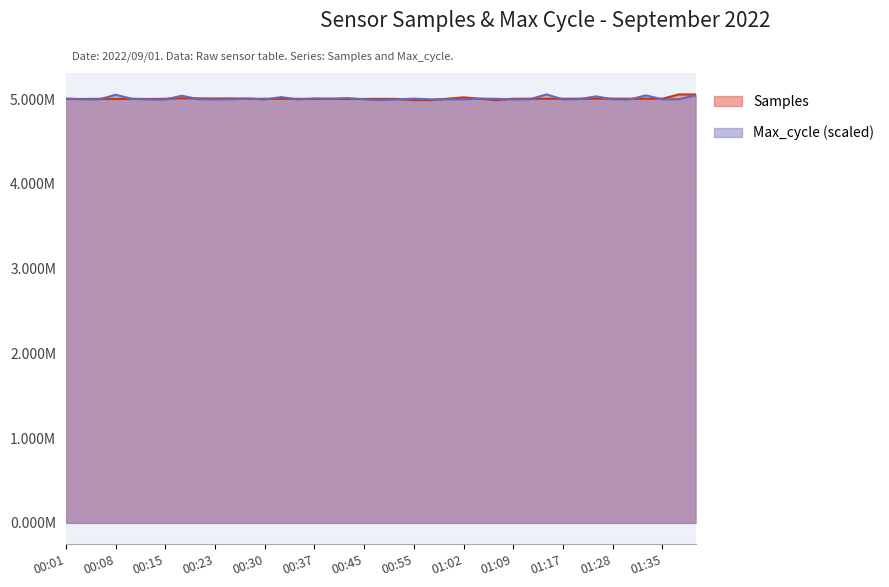

Read the Samples value at 00:40.

5003396.0